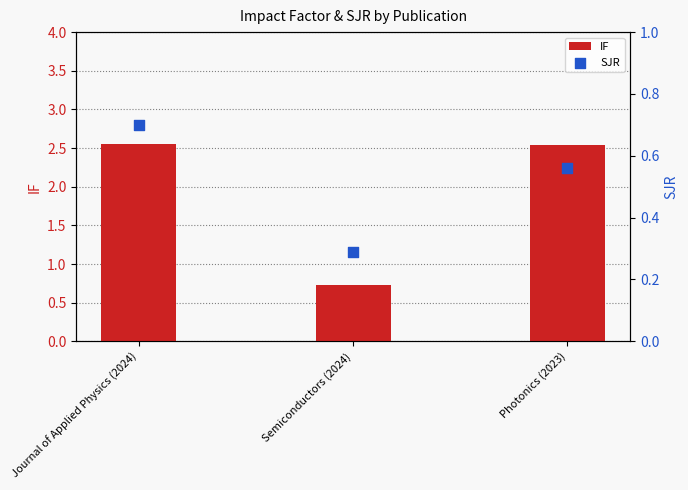

What are all the series names shown in the legend?

IF, SJR